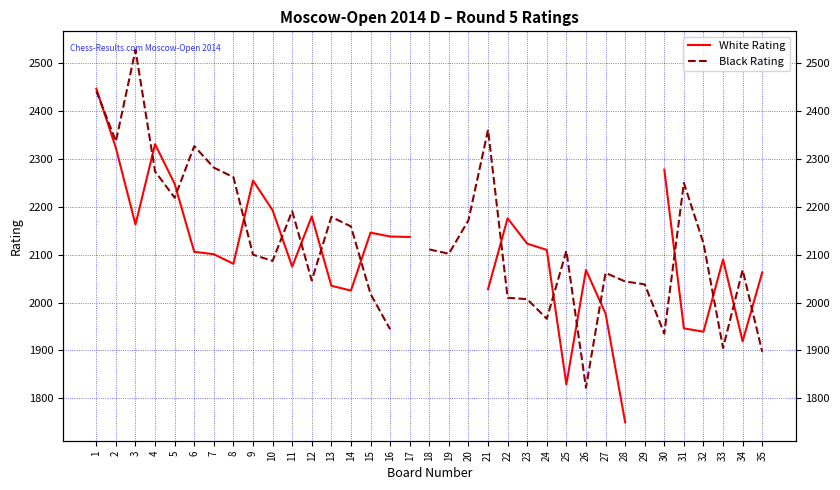

At which category is the sum across all series the highest?

1